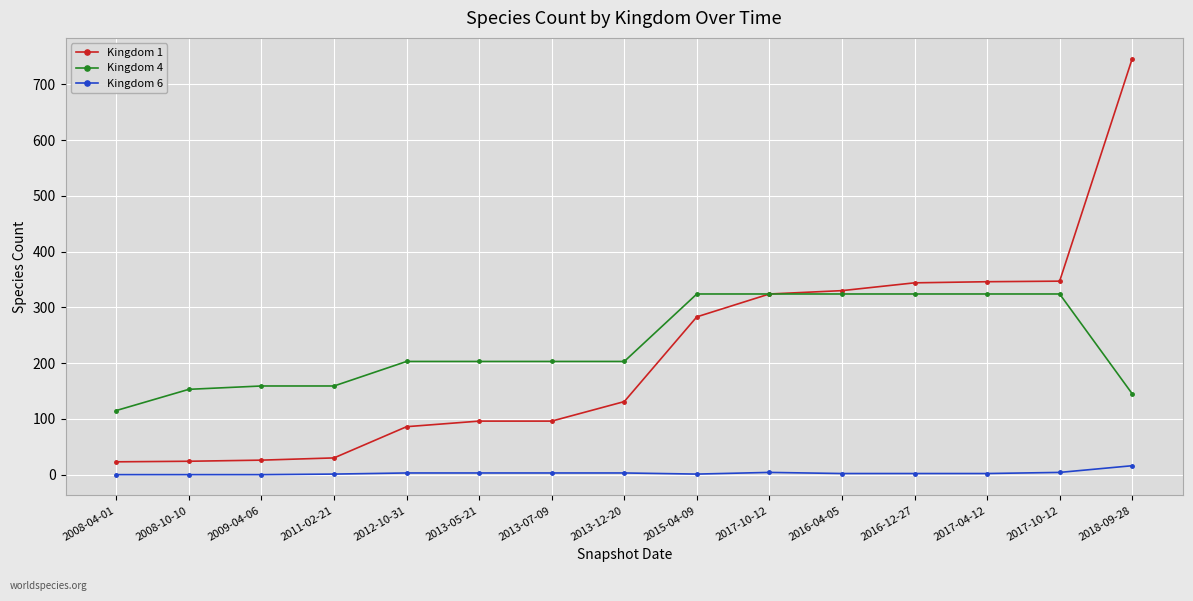

What are all the series names shown in the legend?

Kingdom 1, Kingdom 4, Kingdom 6